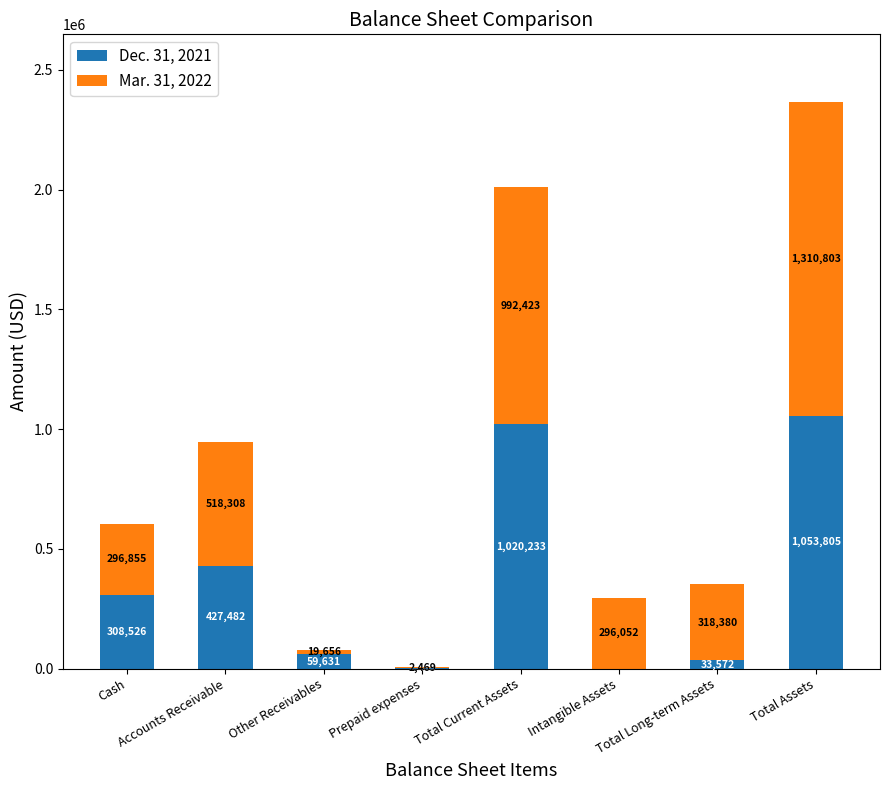

What are all the series names shown in the legend?

Dec. 31, 2021, Mar. 31, 2022